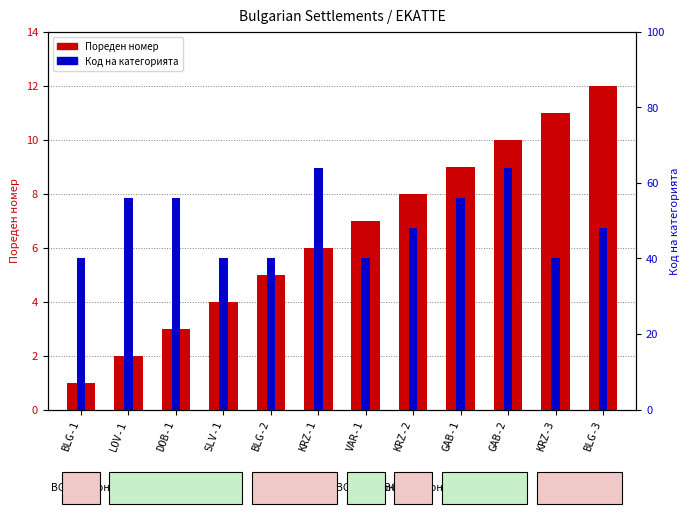

At which label does Пореден номер reach its peak?

BLG-3